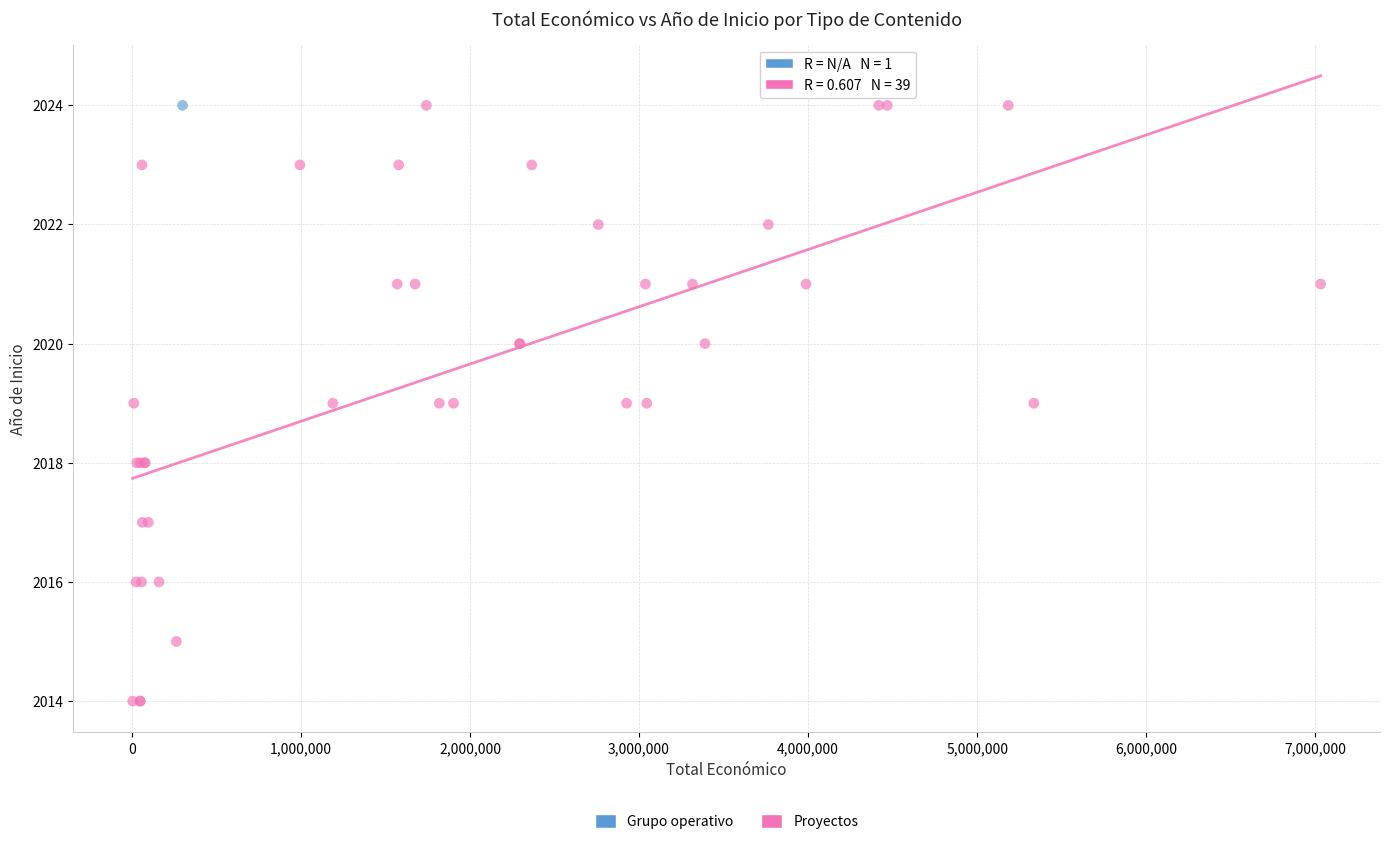

What are all the series names shown in the legend?

Grupo operativo, Proyectos